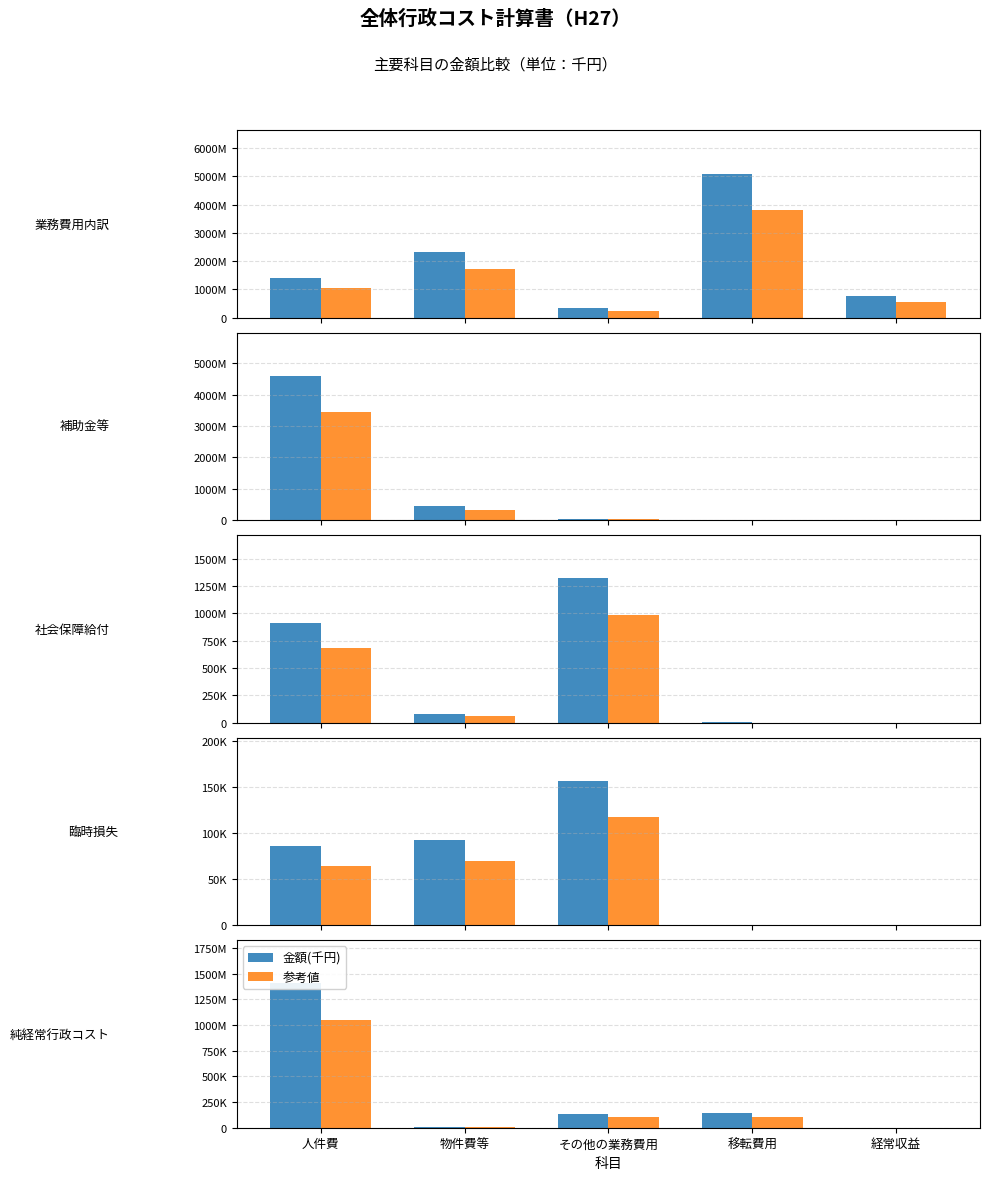

Between 移転費用 and 経常収益, which series saw the biggest shift?

金額(千円)